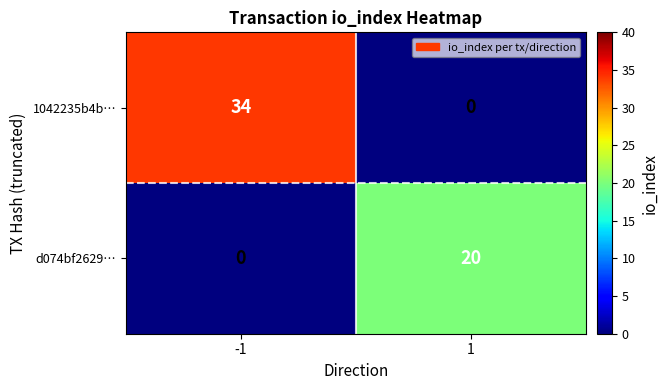

Which series has the widest spread of values?

1042235b4b…